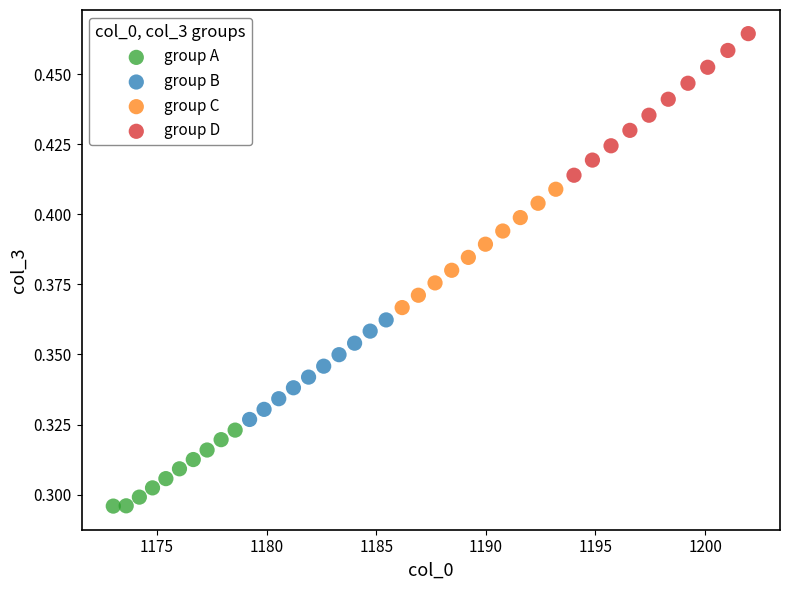

Which series reaches the maximum Y coordinate?

group D